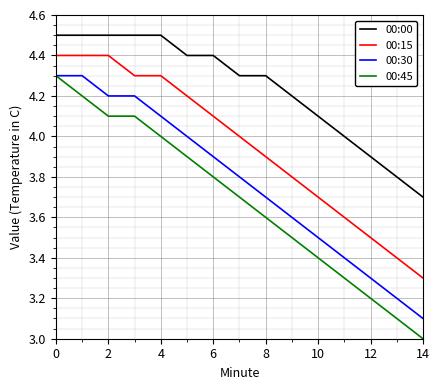

How many lines are shown in the chart?

4